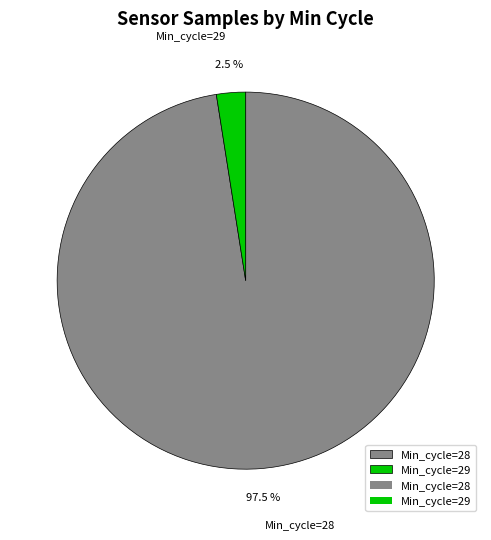

Which has a higher value, Min_cycle=28 or Min_cycle=29?

Min_cycle=28